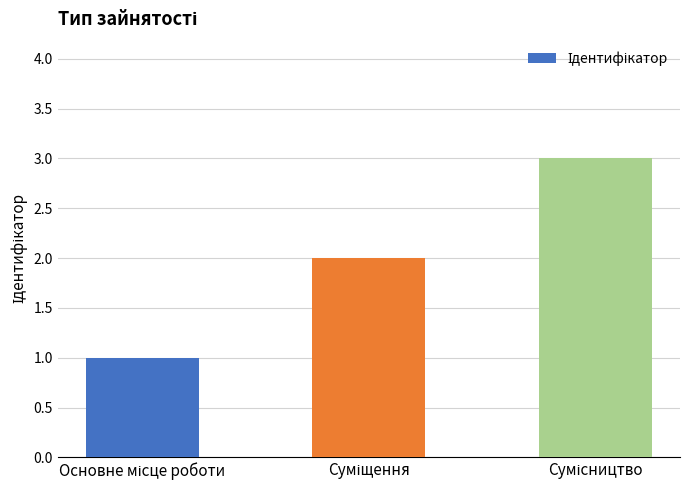

What is the maximum value shown in the chart?

3